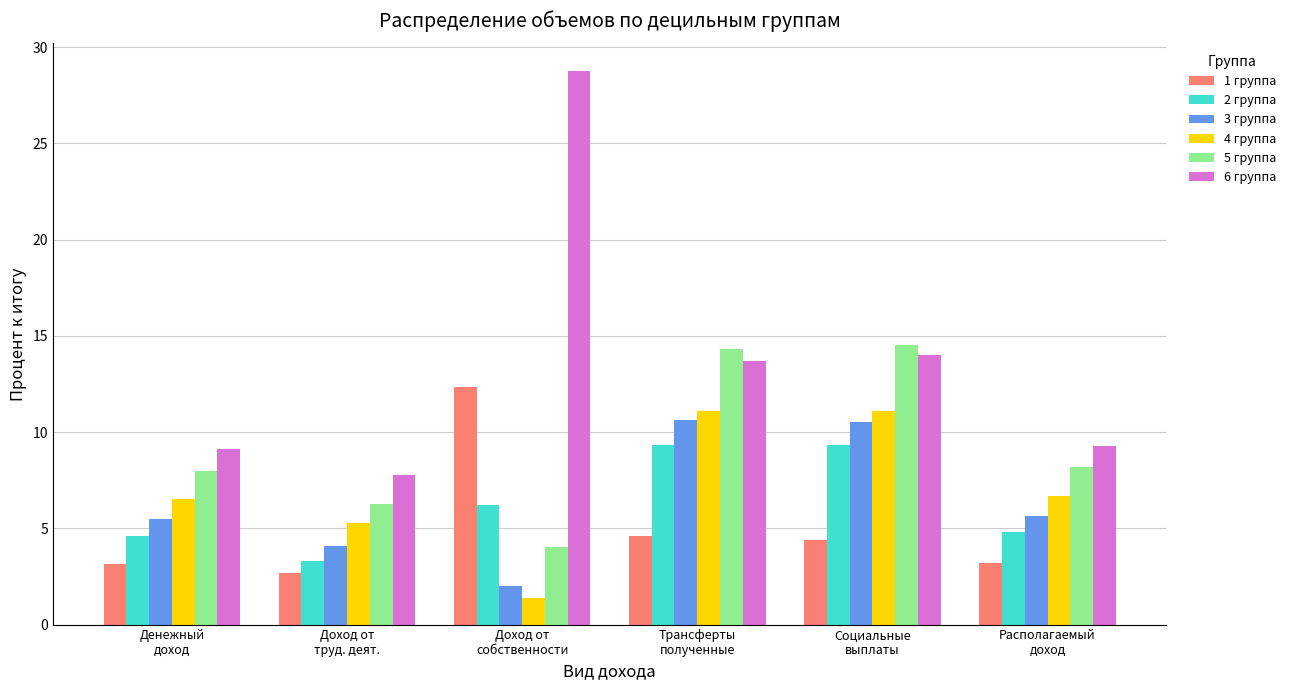

Which series has the largest total across all categories?

6 группа